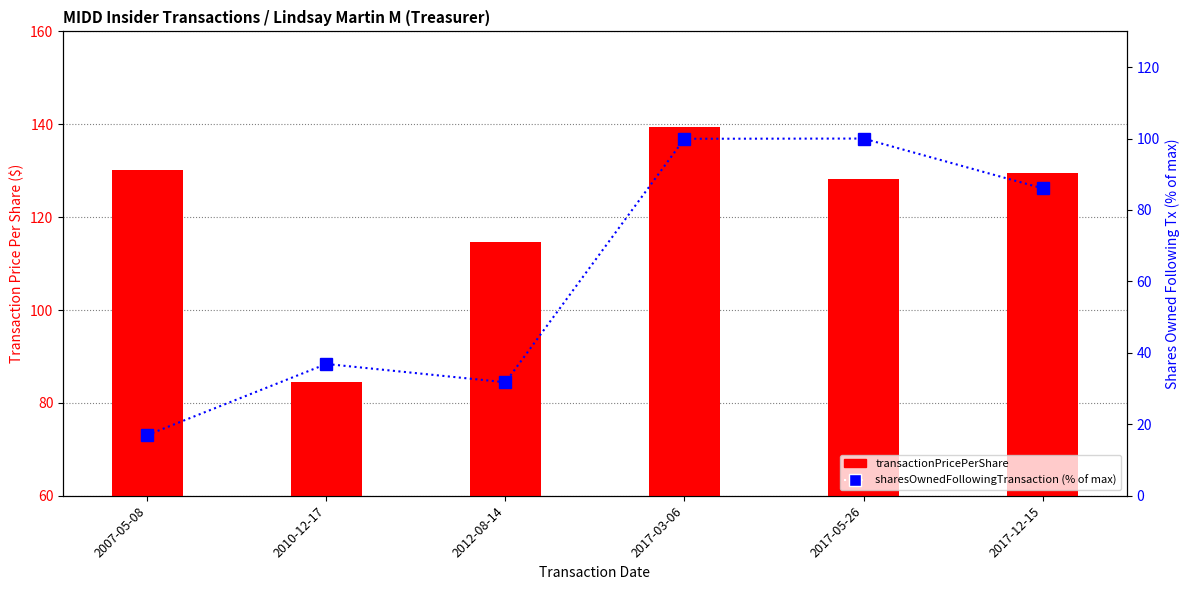

How many groups of bars are there?

6